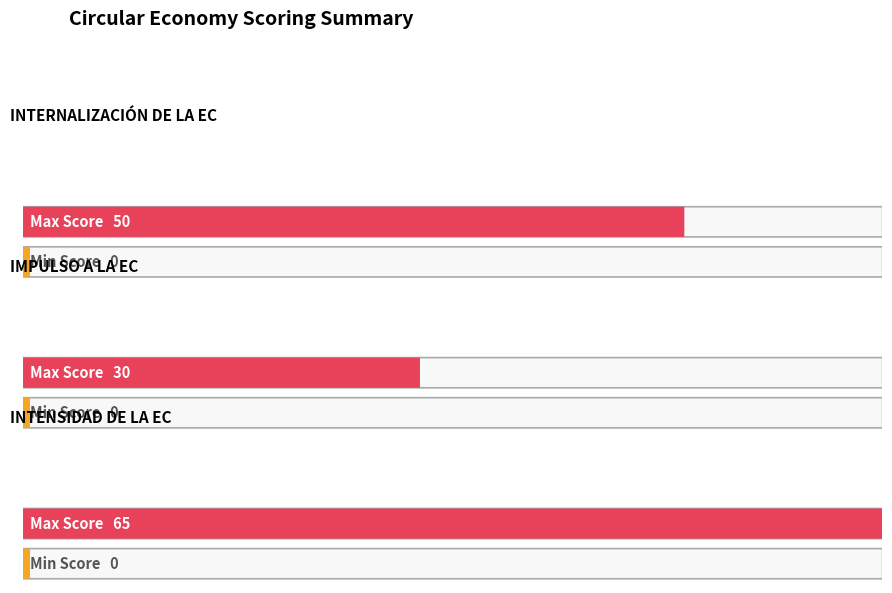

Reading left to right, extract all data points from this chart.

Max Score: INTERNALIZACIÓN DE LA EC=50	IMPULSO A LA EC=30	INTENSIDAD DE LA EC=65
Min Score: INTERNALIZACIÓN DE LA EC=0	IMPULSO A LA EC=0	INTENSIDAD DE LA EC=0